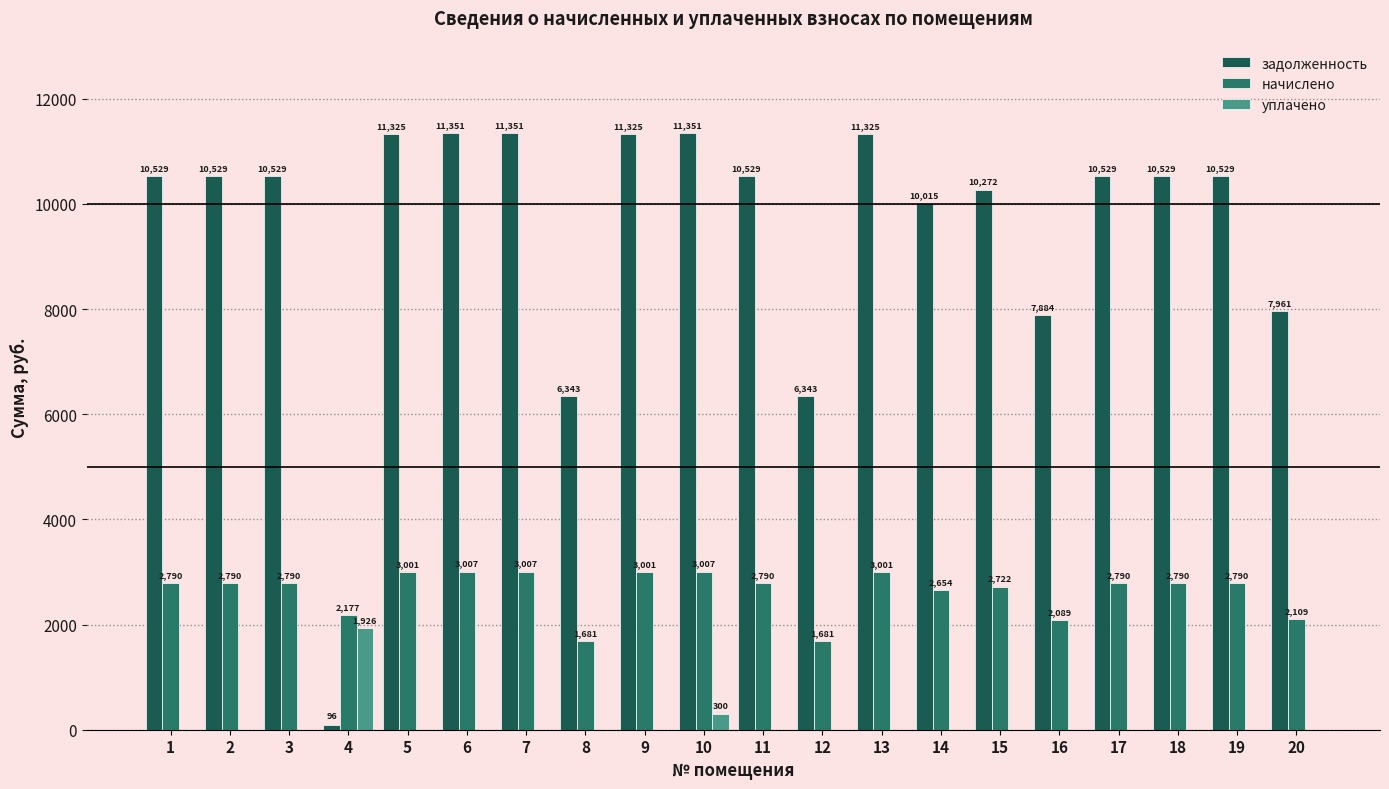

Which series has the largest range (max minus min)?

задолженность